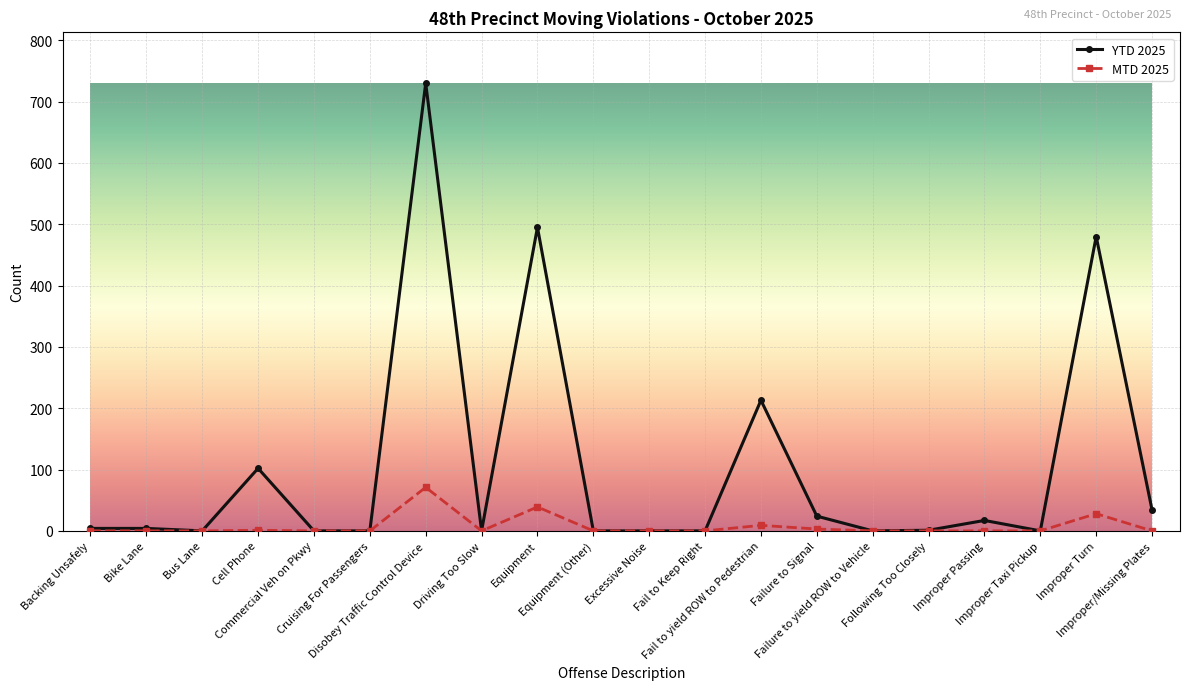

What is the spread (max minus min) of values at Failure to Signal?

21